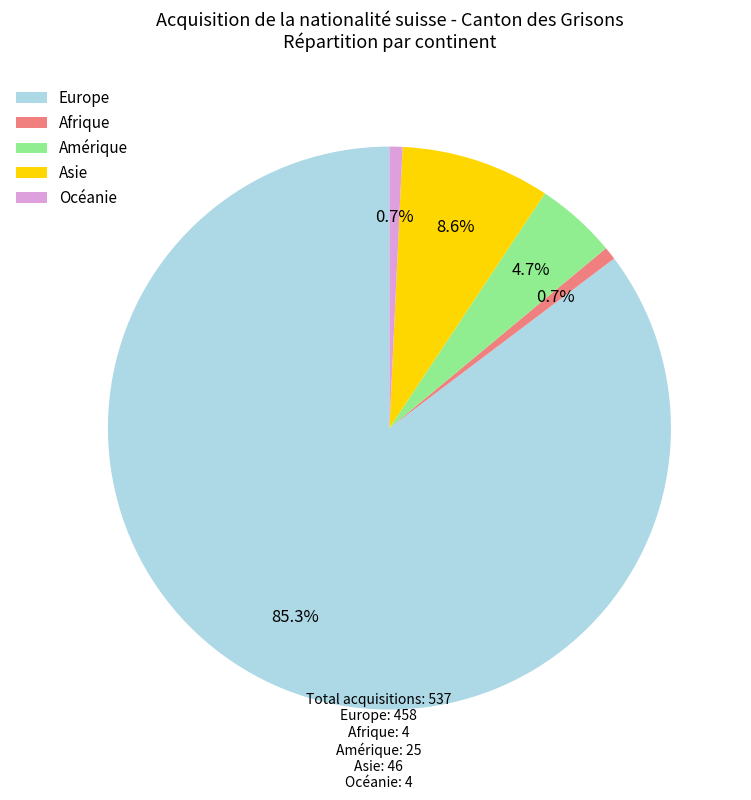

The Amérique slice represents 5% of the pie. True or false?

True